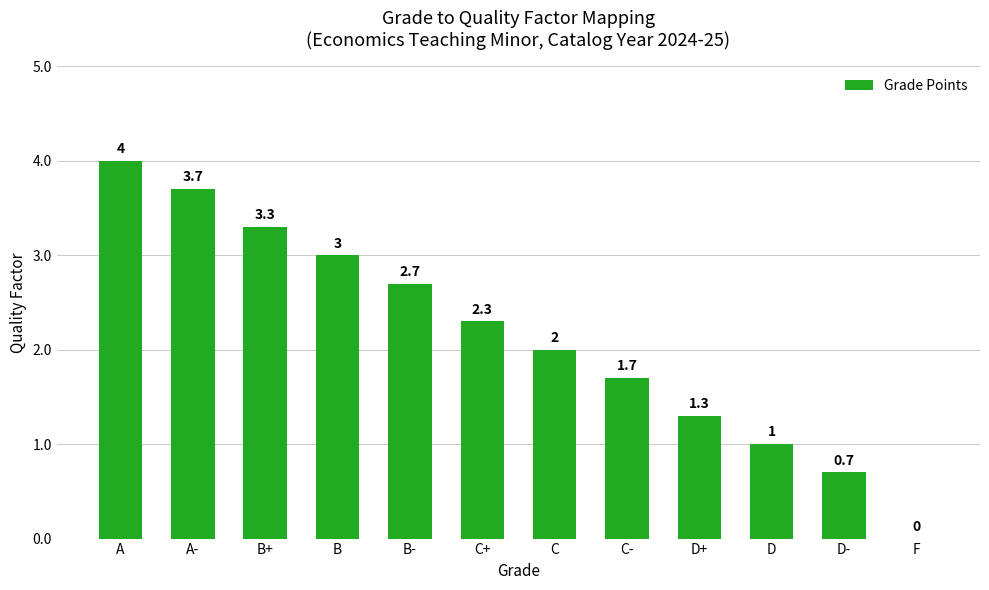

What is the change in value from A to D-?

-3.3